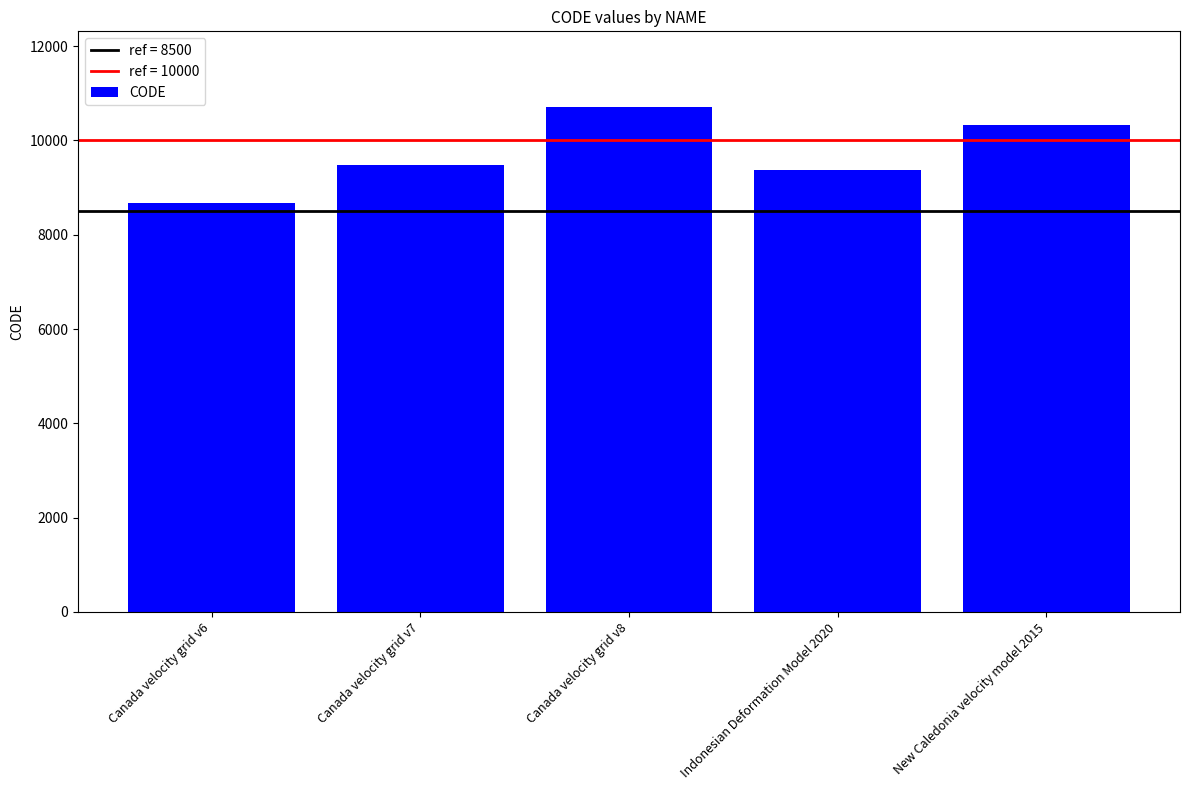

Reading right to left, what are all the values shown in this chart?

New Caledonia velocity model 2015=10323	Indonesian Deformation Model 2020=9375	Canada velocity grid v8=10707	Canada velocity grid v7=9483	Canada velocity grid v6=8676